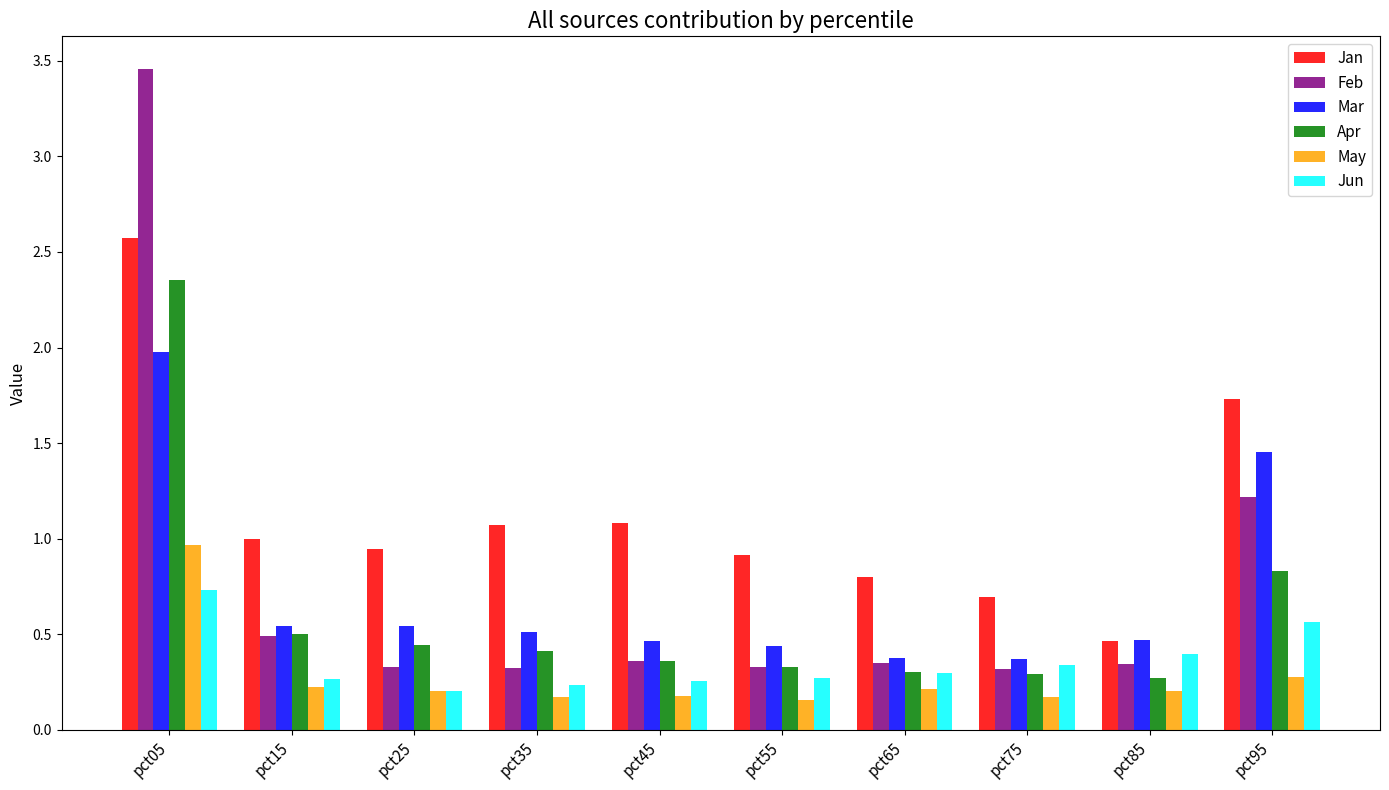

The Apr series shows 0.3 at pct55. True or false?

True